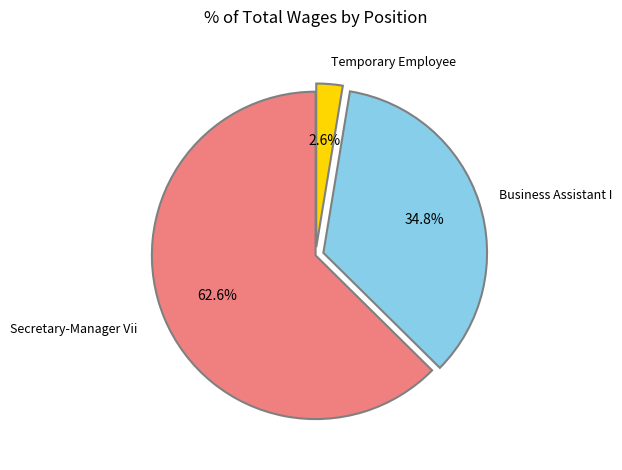

What is the smallest slice in the pie chart?

Temporary Employee